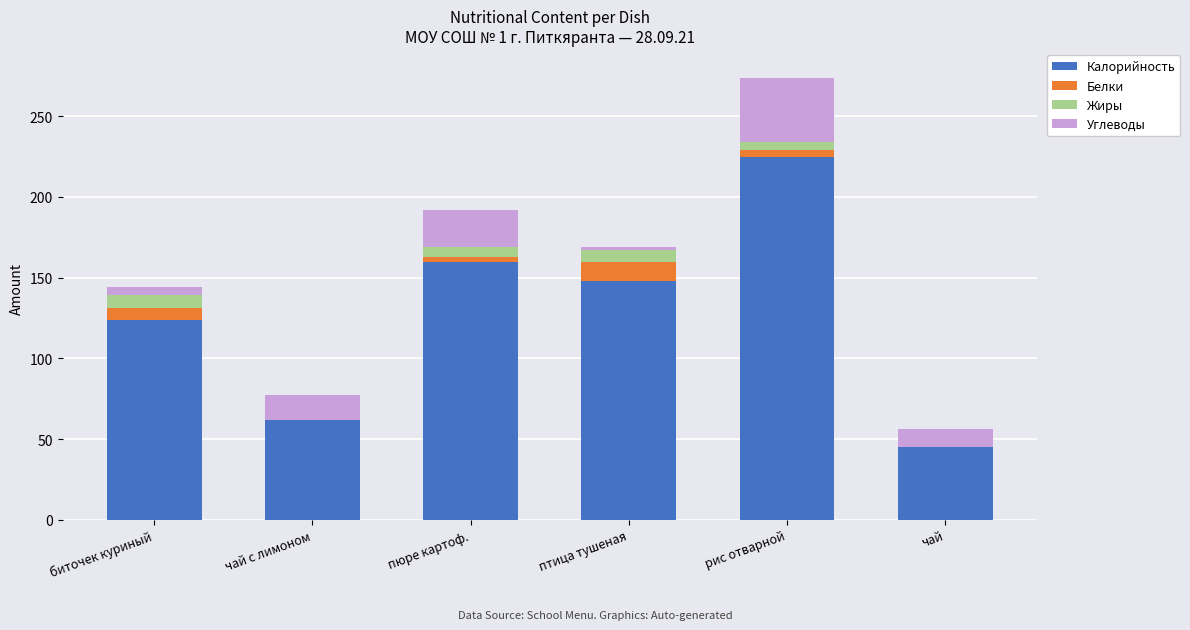

The value of Калорийность at биточек куриный is 53. True or false?

False